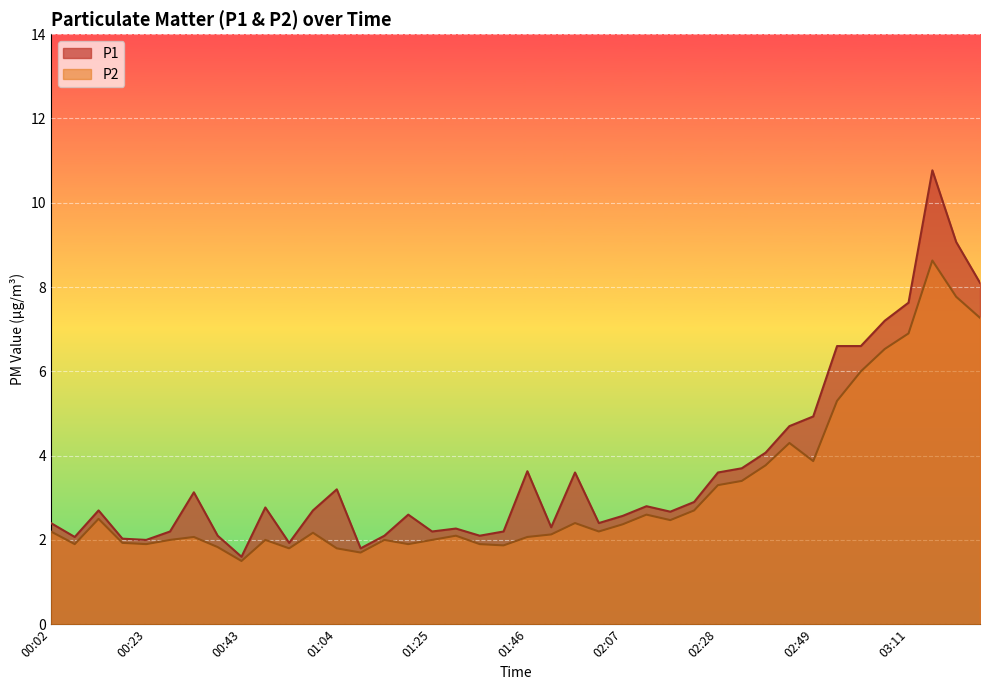

What are all the series names shown in the legend?

P1, P2